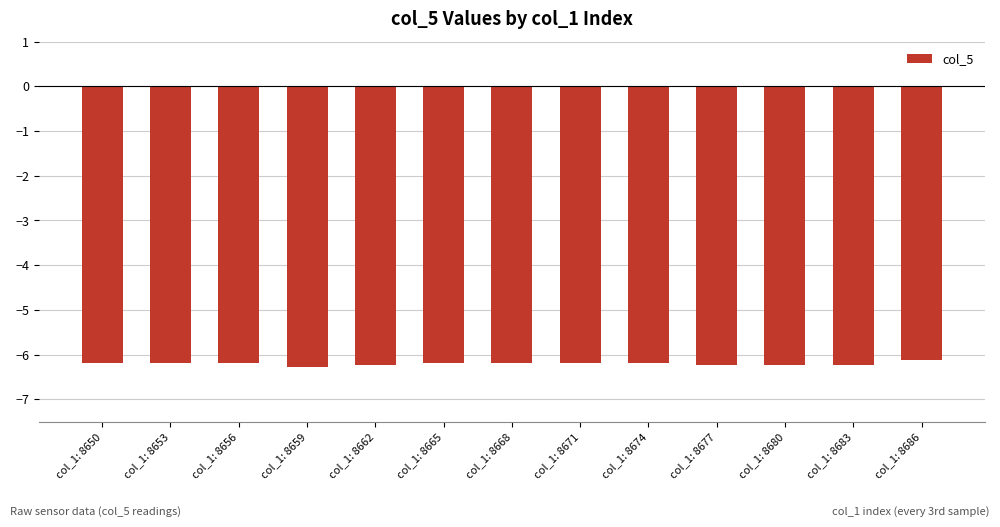

How many bars are there in total?

13